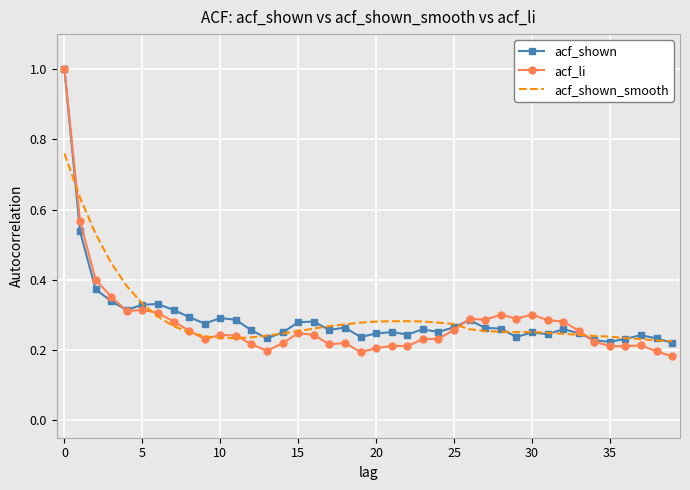

What is the highest value of the acf_li series?

1.0